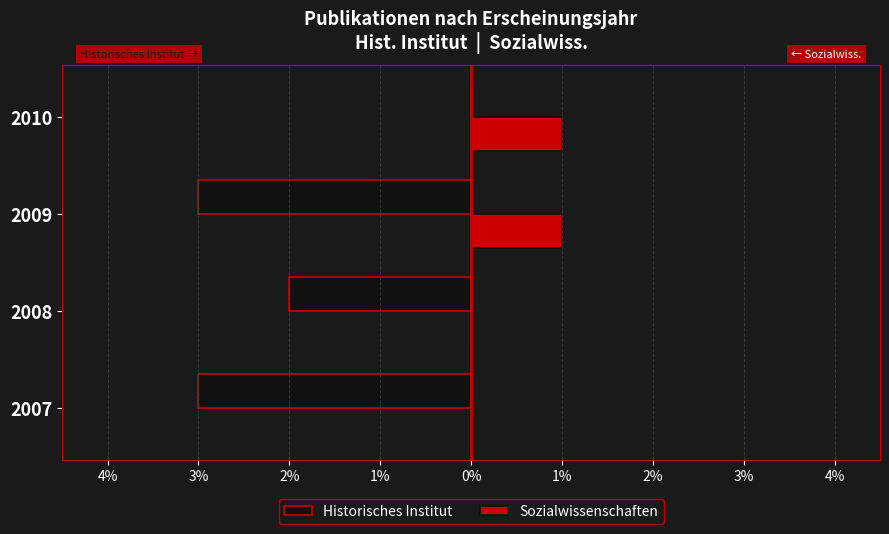

What are all the series names shown in the legend?

Historisches Institut, Sozialwissenschaften